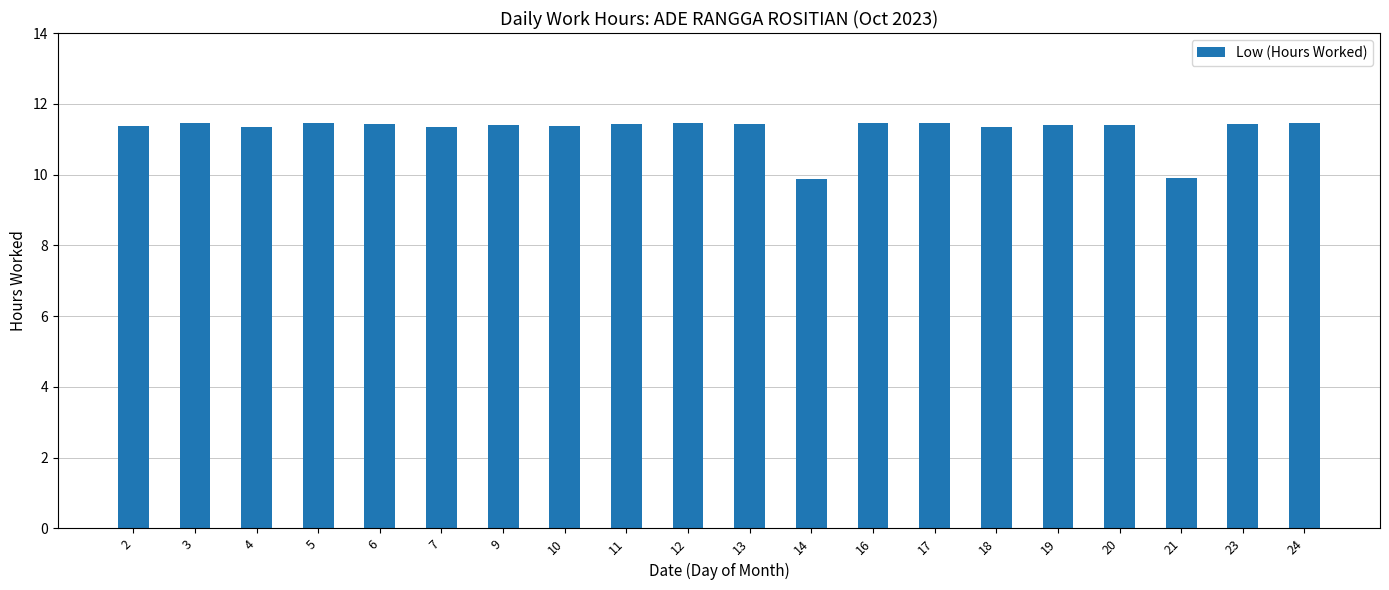

How many values are between 11 and 12?

18